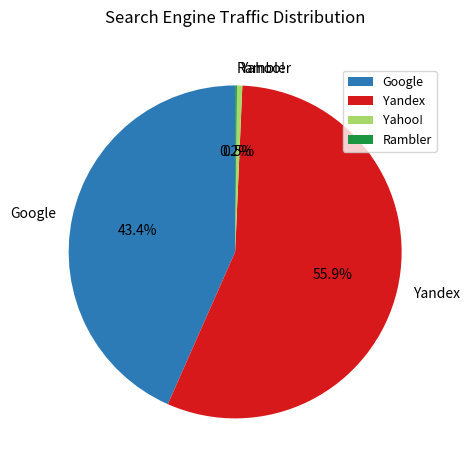

To the nearest percent, what is the average slice percentage?

25%